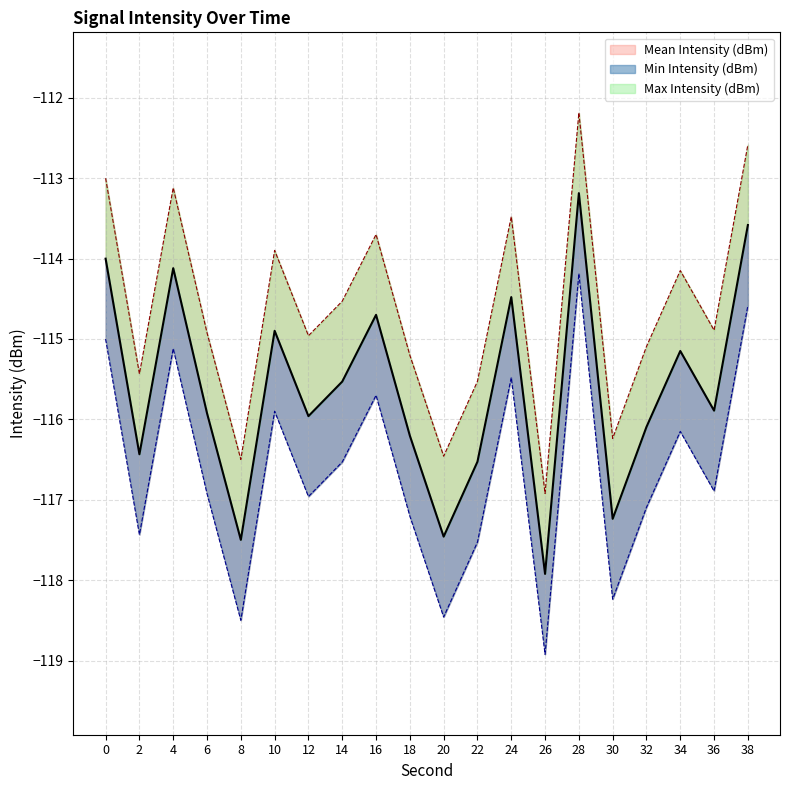

What is the average value of the Mean Intensity (dBm) series?

-115.6